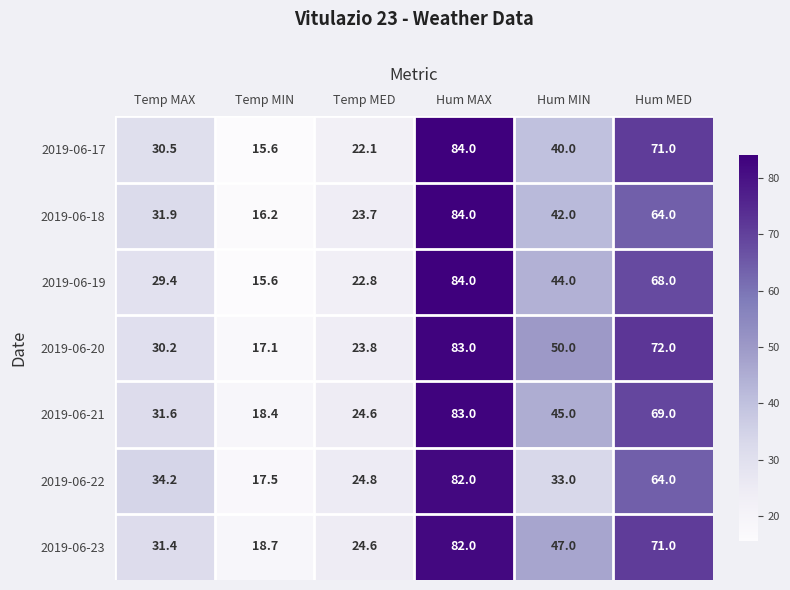

Where does the 2019-06-23 series first go above 47?

Hum MAX